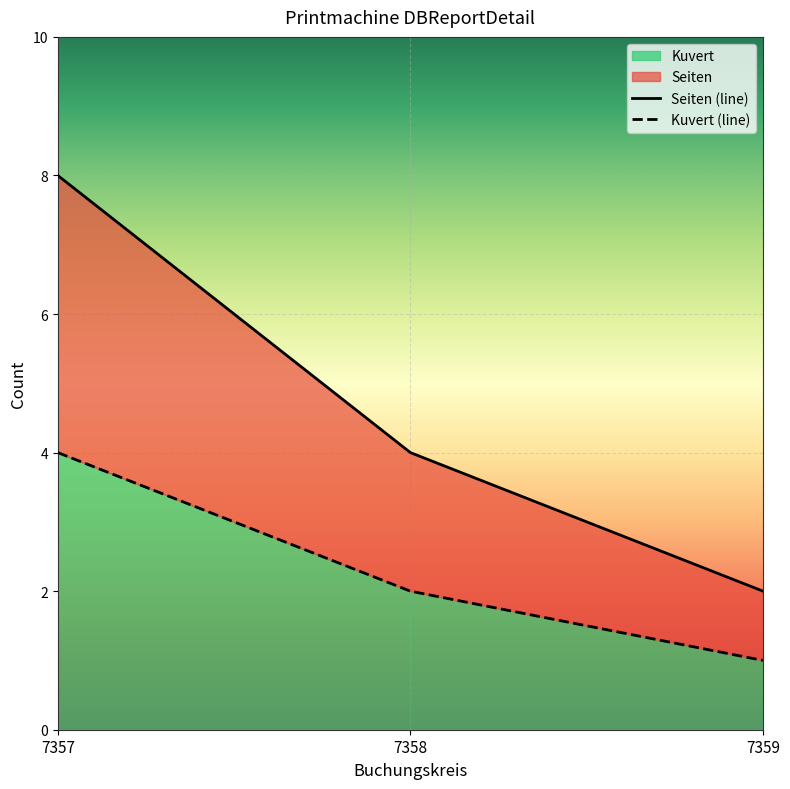

At which category is the sum across all series the highest?

7357